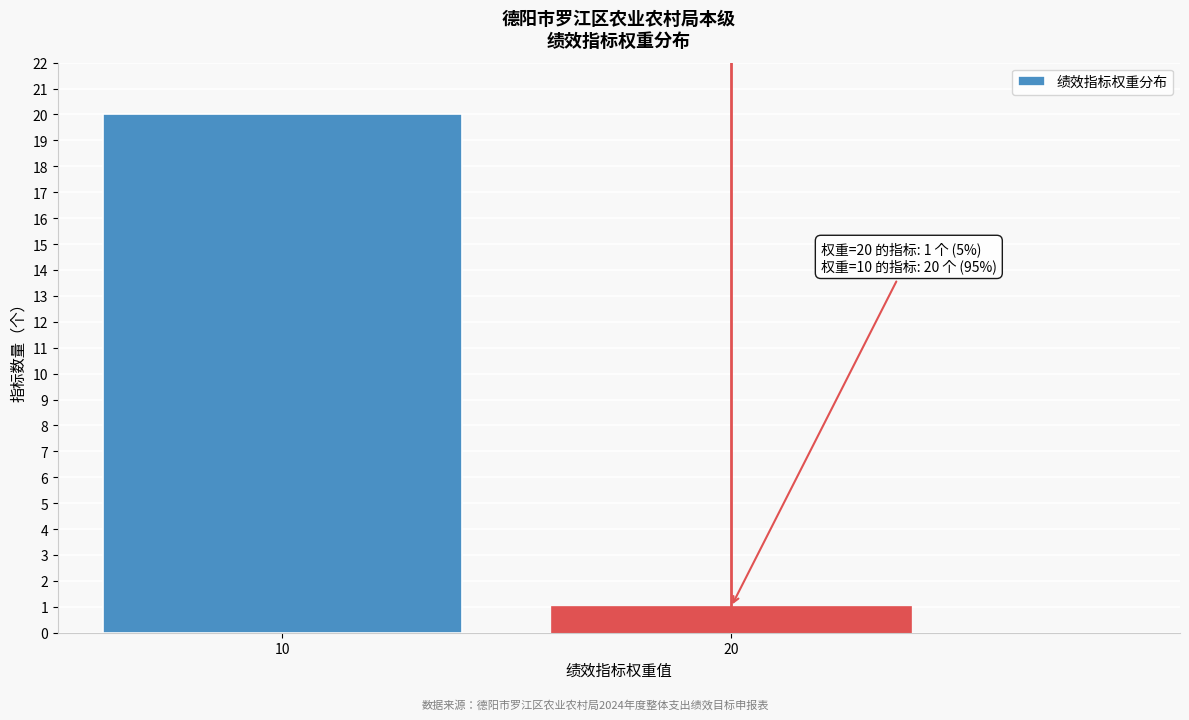

Reading left to right, transcribe all the data shown in this chart.

20	1